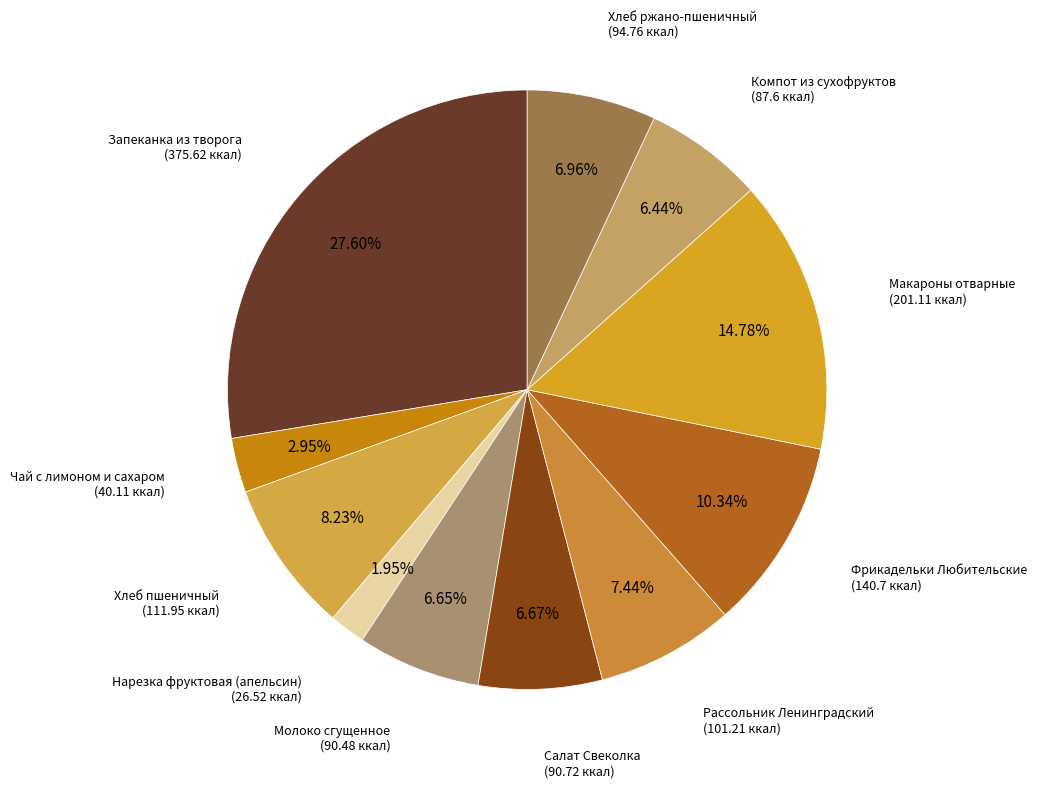

Which slice is the smallest?

Нарезка фруктовая (апельсин)